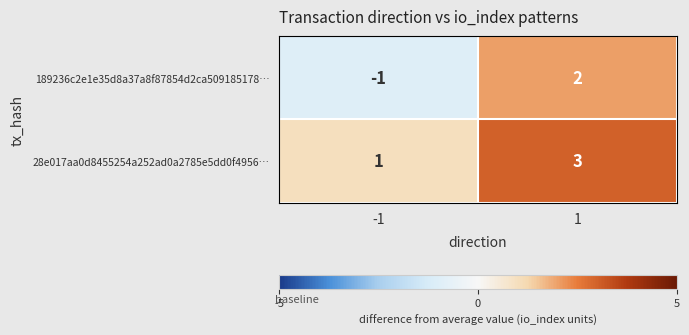

What is the difference between the highest and lowest values at 1?

1